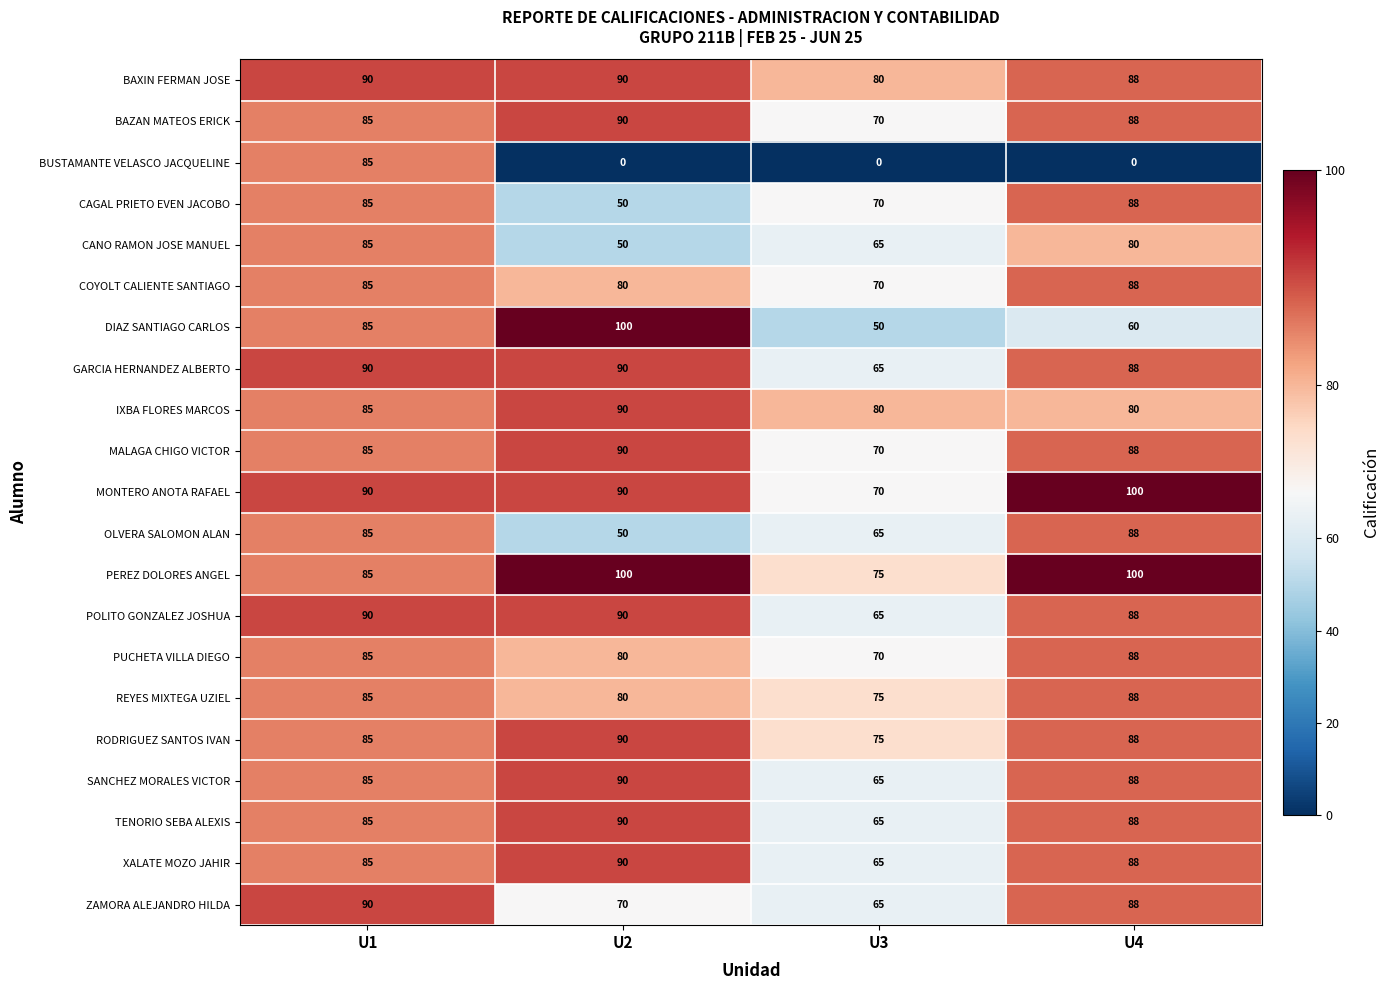

Which series has the largest total across all categories?

PEREZ DOLORES ANGEL